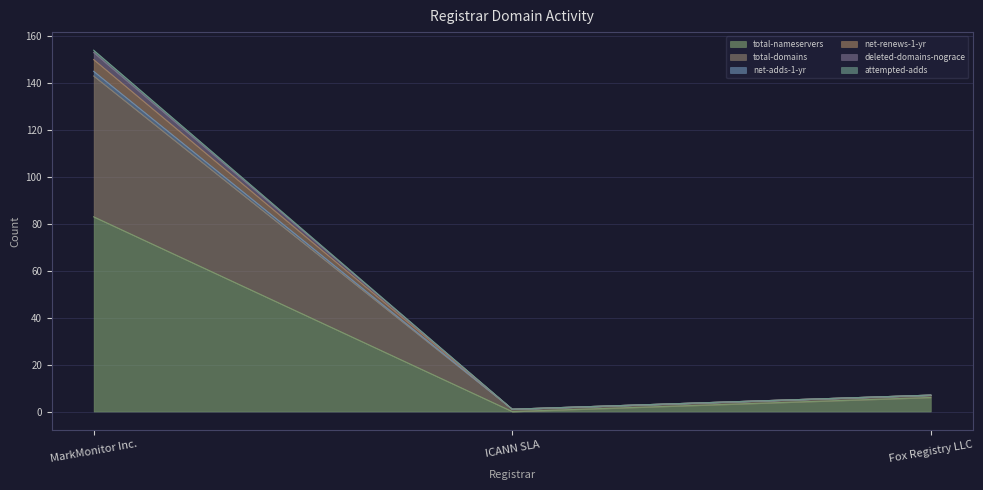

At how many categories does at least one series exceed 8?

1